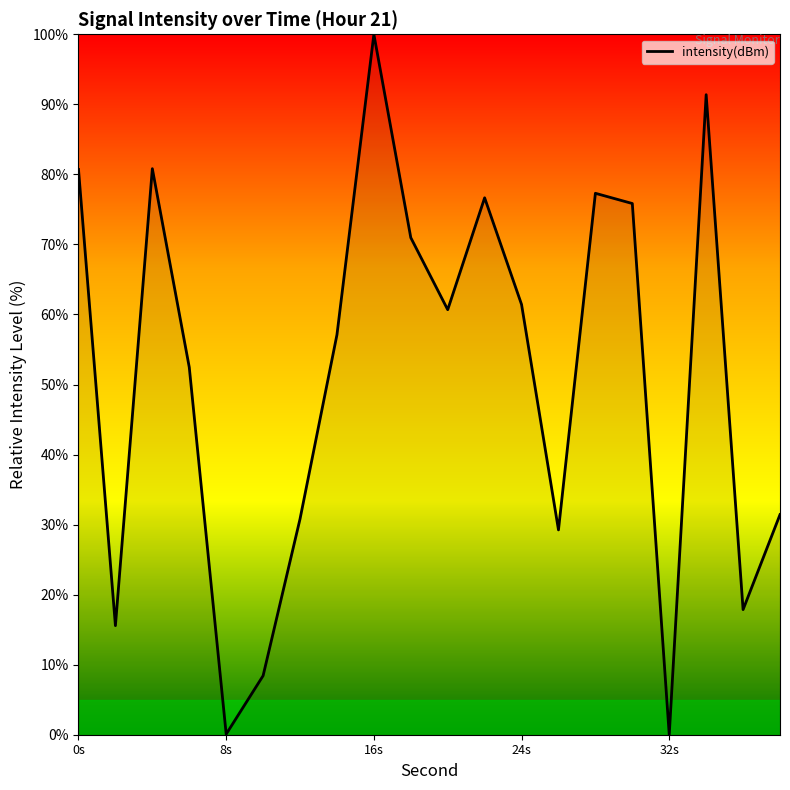

What is the difference between the maximum and minimum values?

100.0